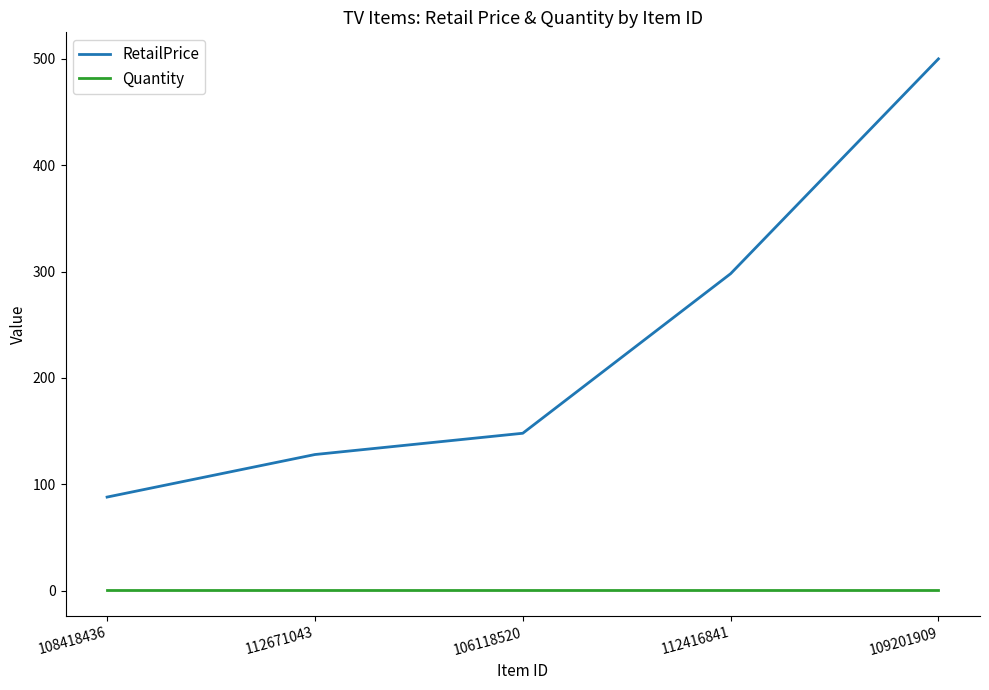

List the series in order of their overall mean, lowest first.

Quantity, RetailPrice